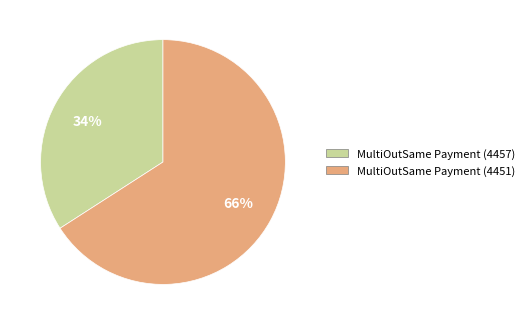

Which category has the biggest portion of the pie?

MultiOutSame Payment (4451)